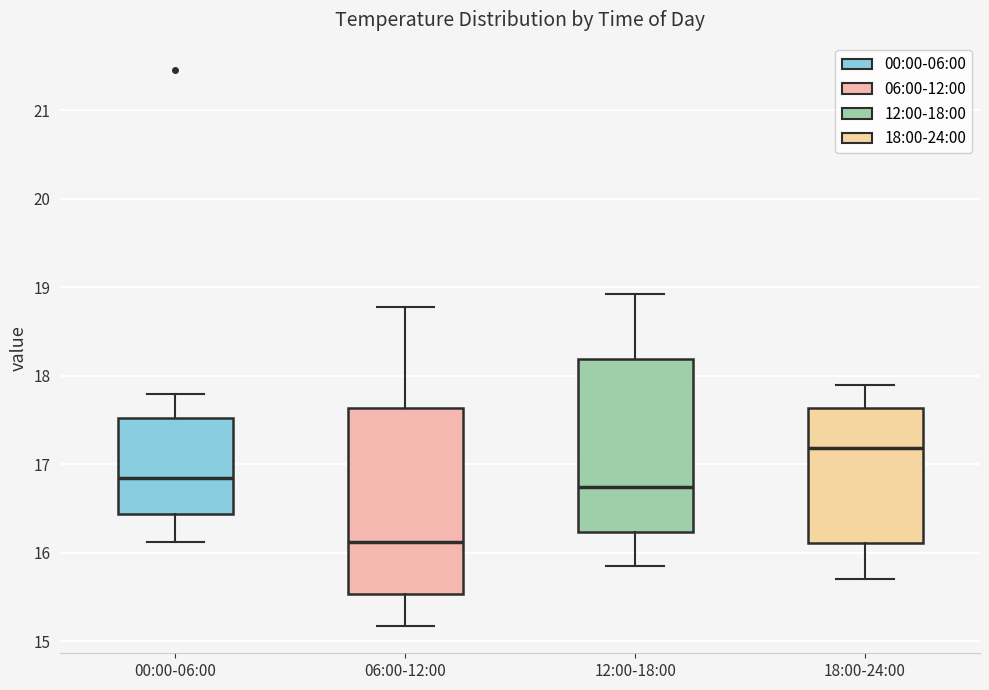

Where is the upper edge of the box for 18:00-24:00 on the y-axis? The values are not printed on the chart, so give them approximately, as read against the axis.

17.6